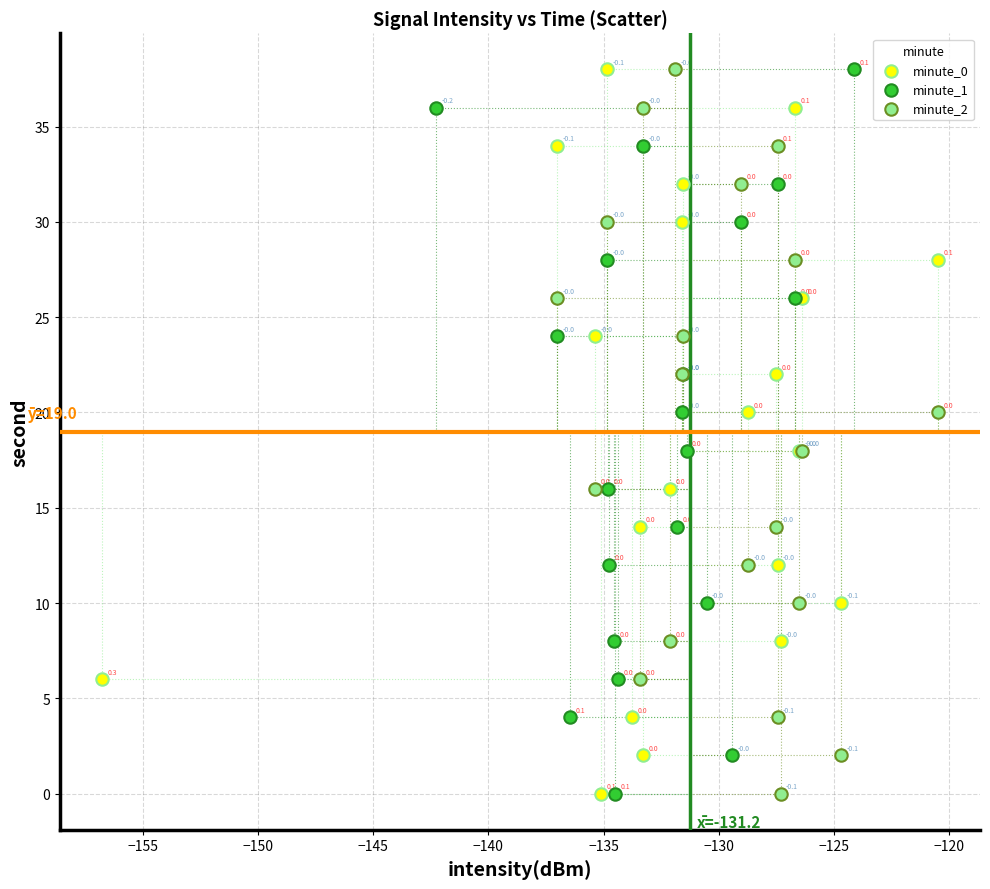

What are all the series names shown in the legend?

minute_0, minute_1, minute_2